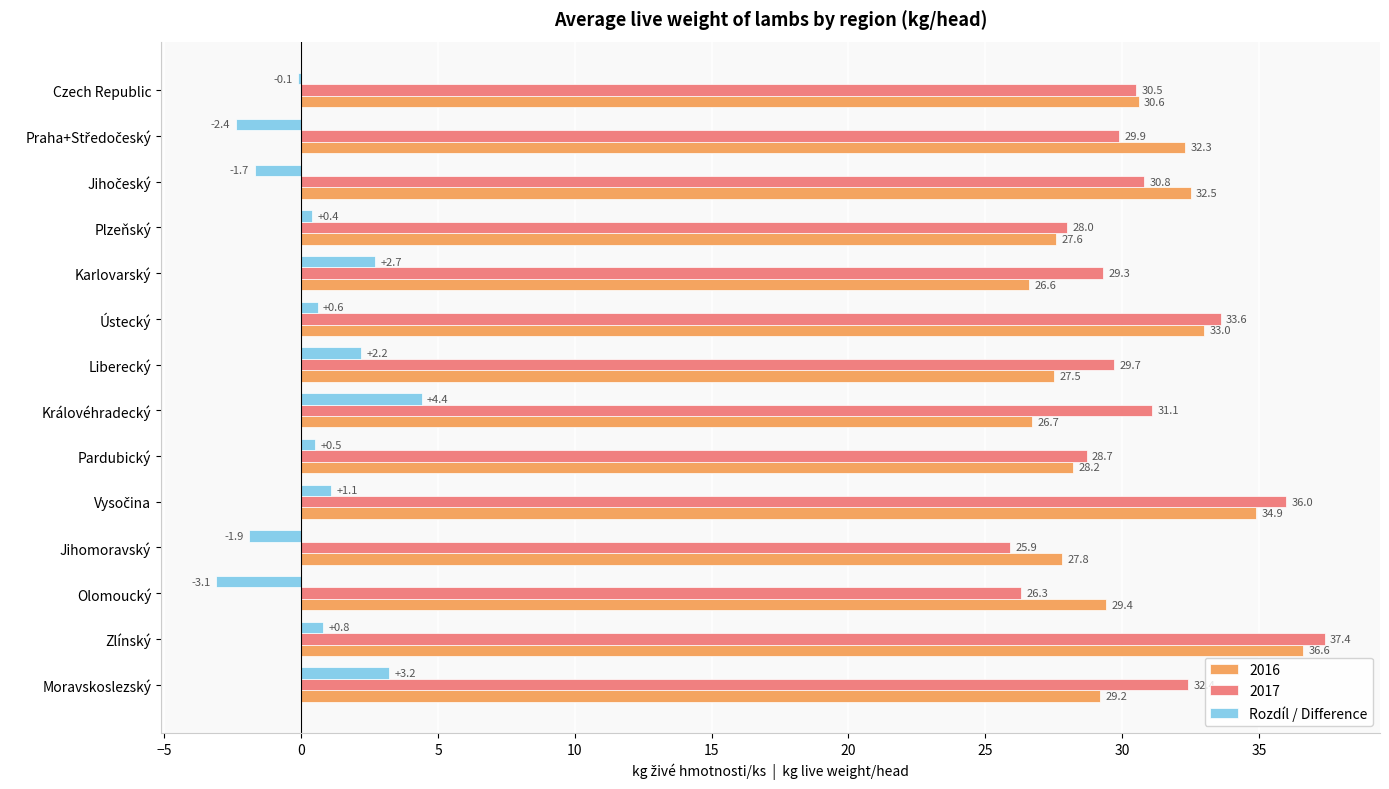

The value of 2017 at Olomoucký is 26.3. True or false?

True